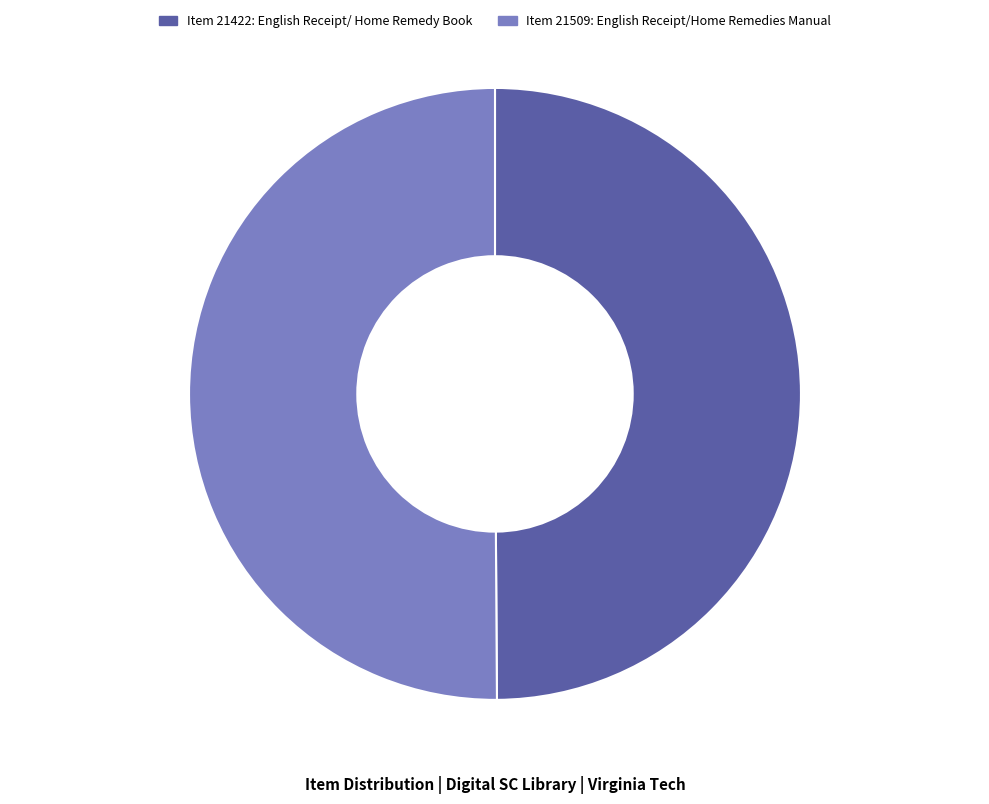

What is the ratio of the value at Item 21509: English Receipt/Home Remedies Manual to the value at Item 21422: English Receipt/ Home Remedy Book?

1.0